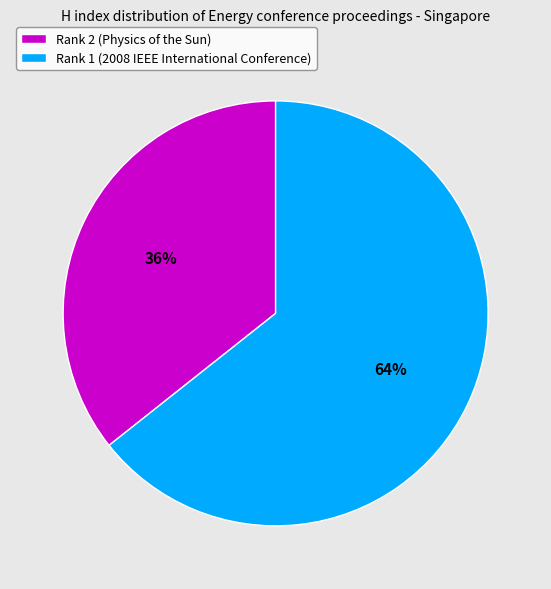

Is Rank 1 (2008 IEEE International Conference) the majority of the pie?

Yes